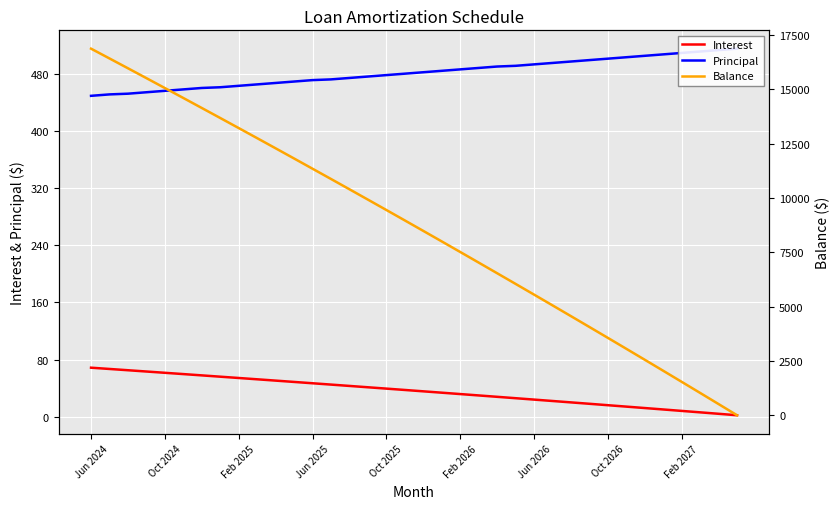

What is the value of the Interest point at the 10th from the left?

52.3